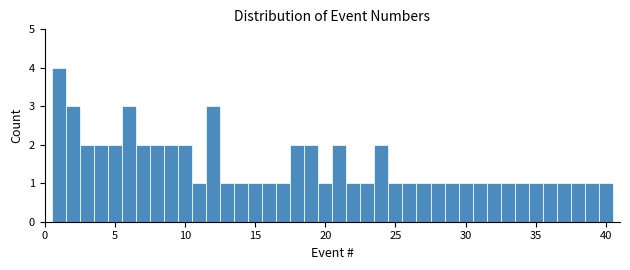

Around what value on the x-axis is the tallest bar? Give the approximate position of its centre, as read against the axis.

1.0